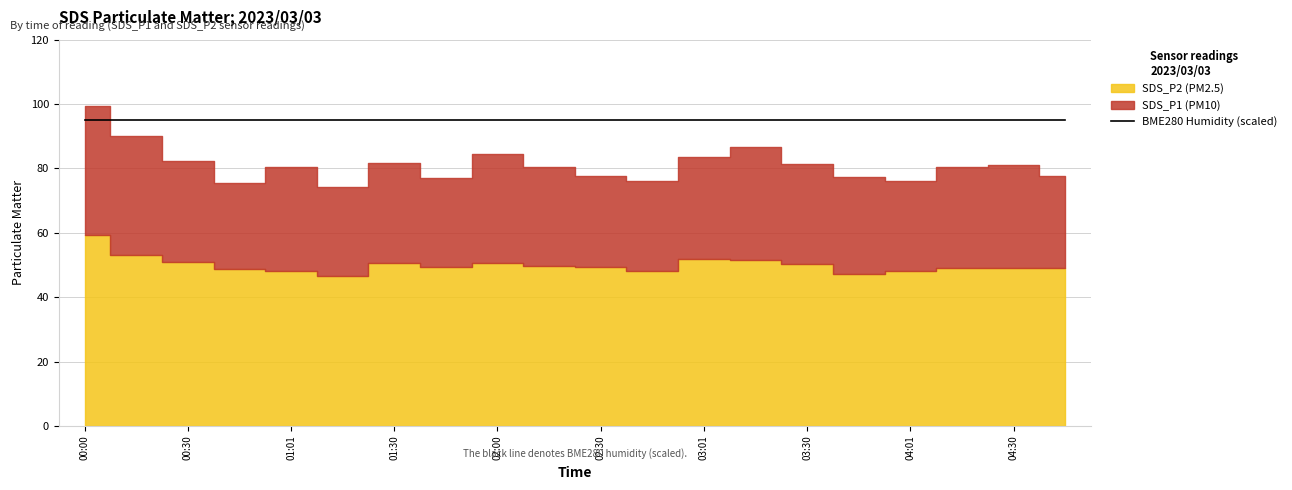

Which series has the largest total across all categories?

SDS_P1